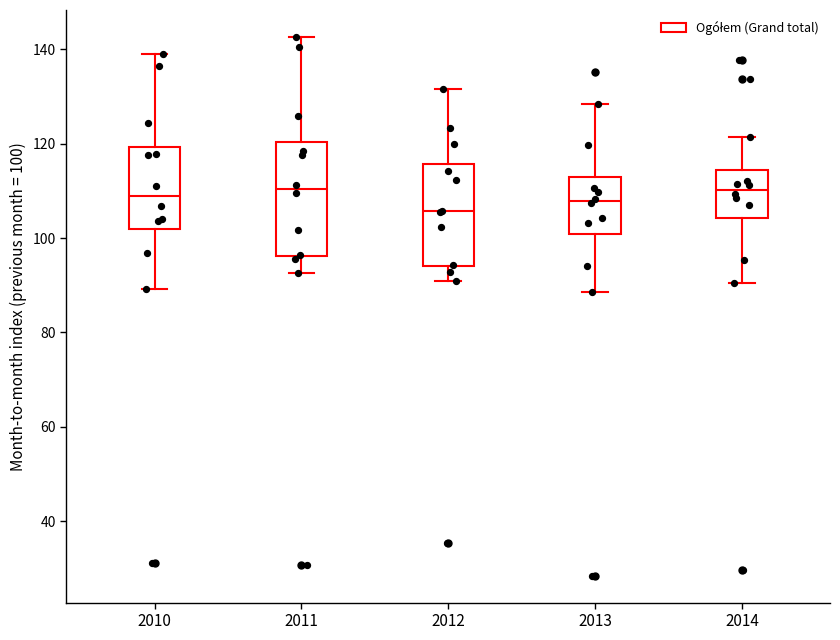

Where is the upper edge of the box at x = 2013 on the y-axis? The values are not printed on the chart, so give them approximately, as read against the axis.

112